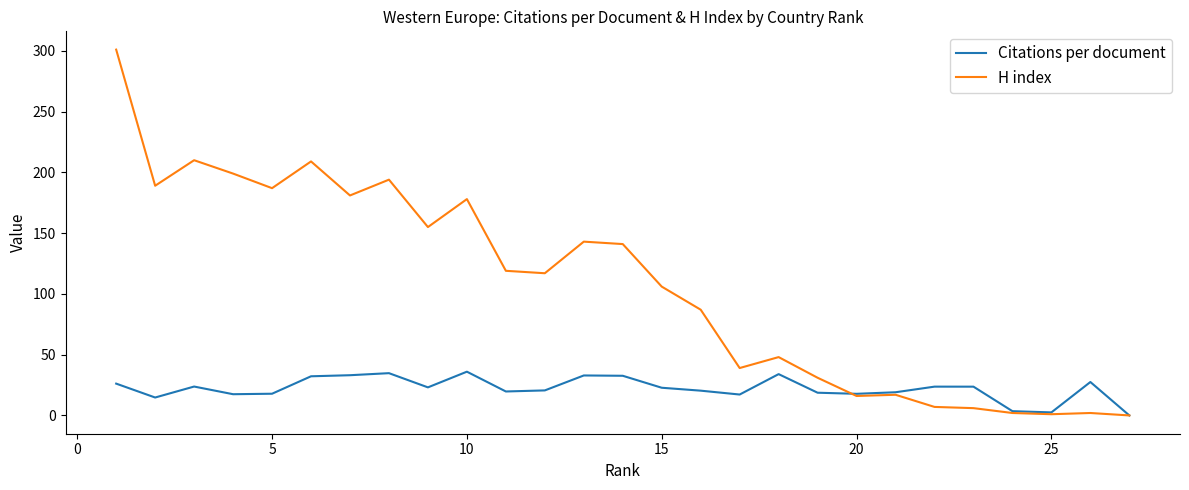

True or false: H index has more than 0 interior local peaks.

True